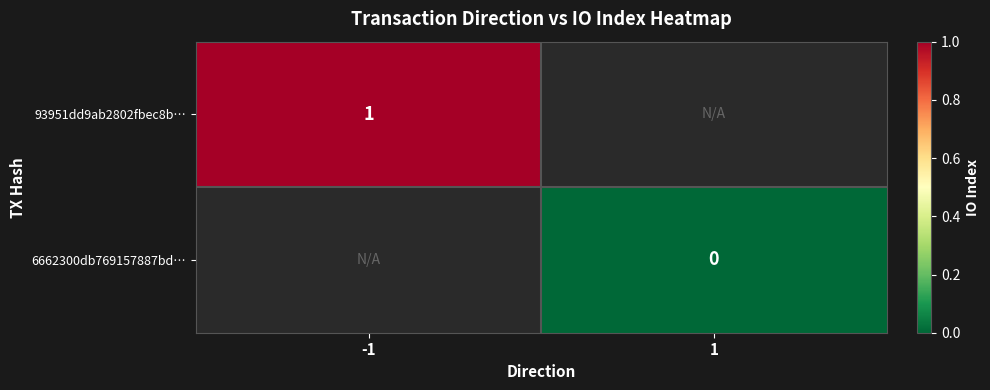

List the series in order of their overall mean, lowest first.

6662300db769157887bd…, 93951dd9ab2802fbec8b…